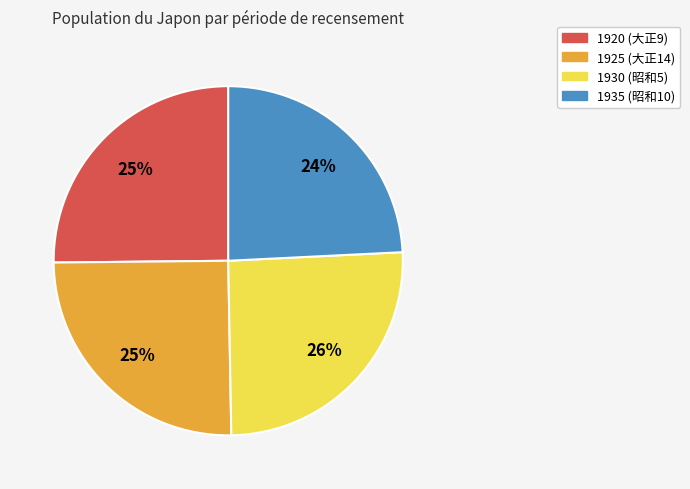

Is there any slice that represents more than half of the pie?

No